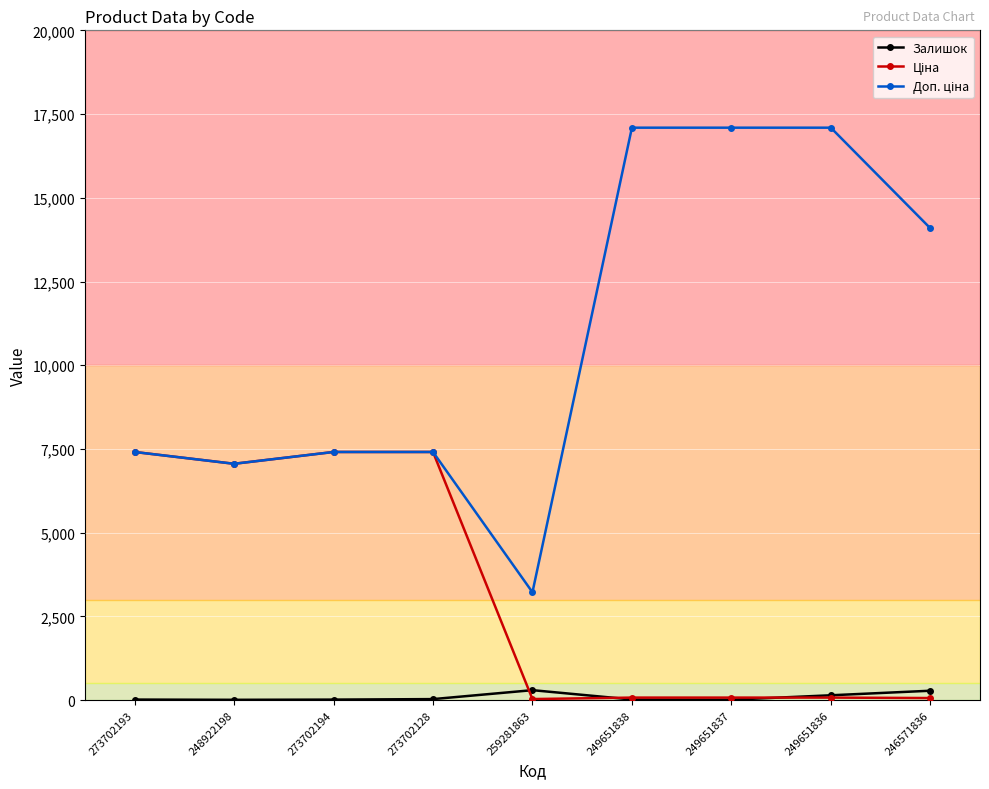

At how many categories does at least one series exceed 11607?

4